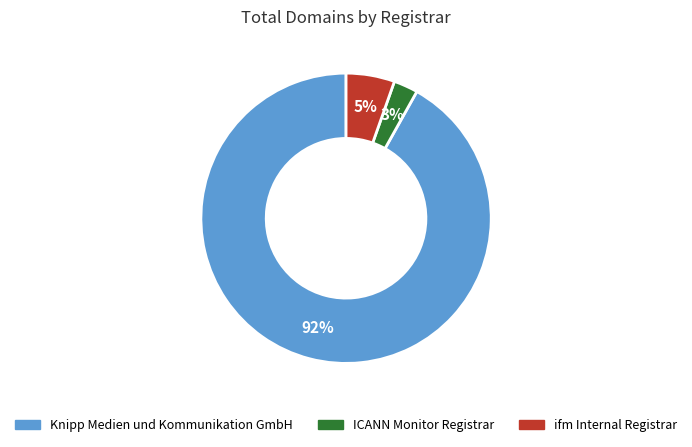

Rank the categories by value from lowest to highest.

ICANN Monitor Registrar, ifm Internal Registrar, Knipp Medien und Kommunikation GmbH